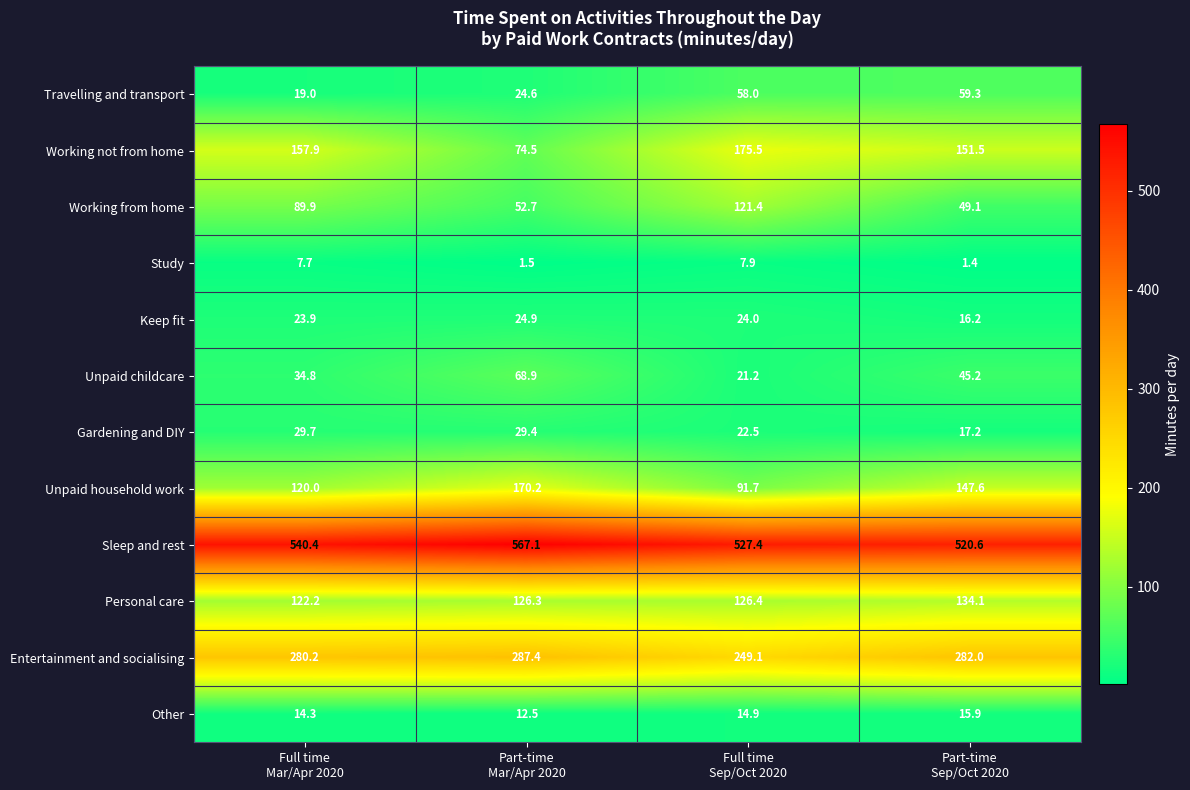

What is the spread (max minus min) of values at Part-time
Mar/Apr 2020?

565.6